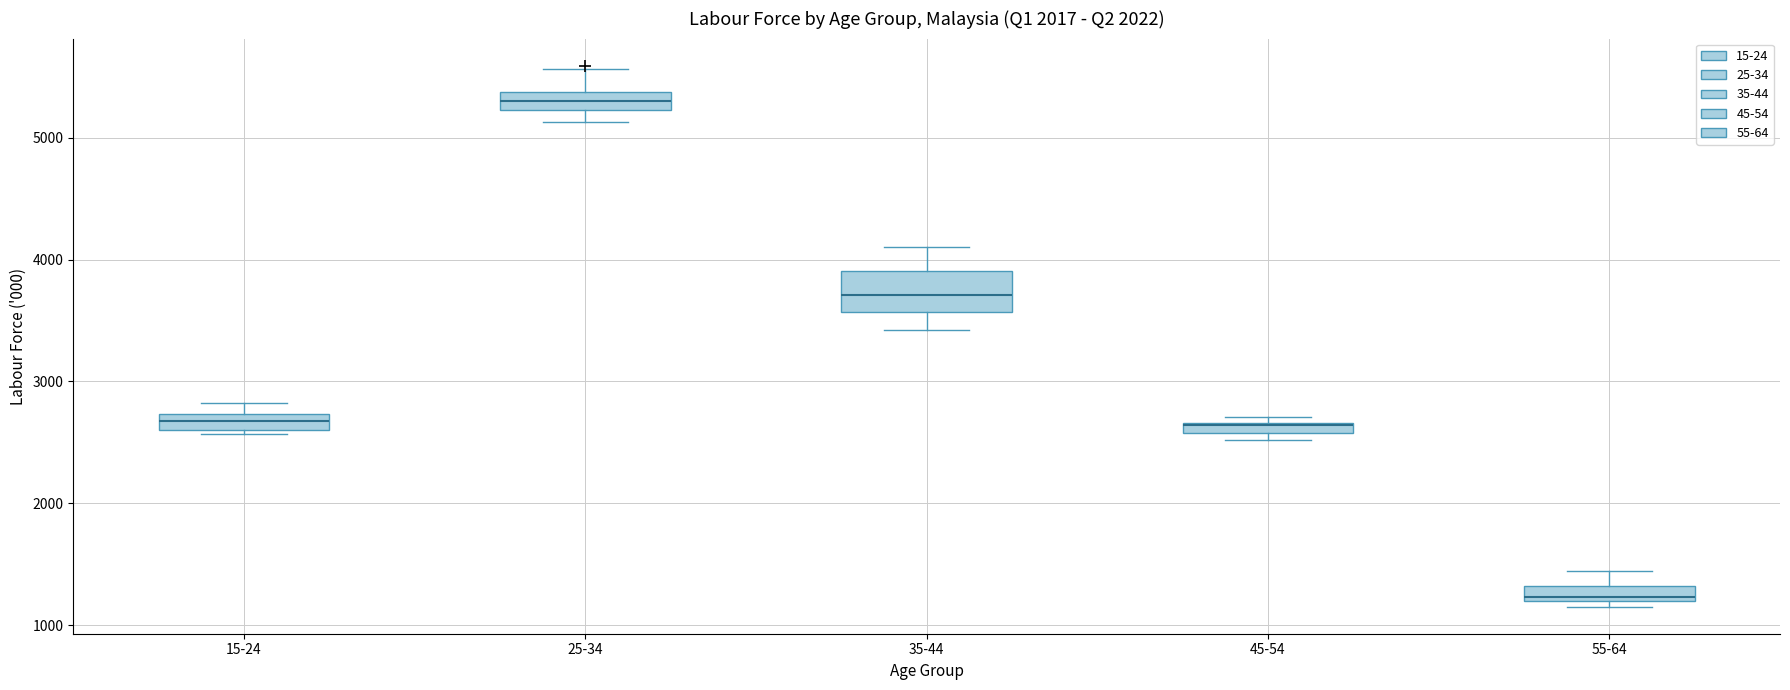

Comparing the boxes themselves (not the whiskers), which one is the tallest?

35-44